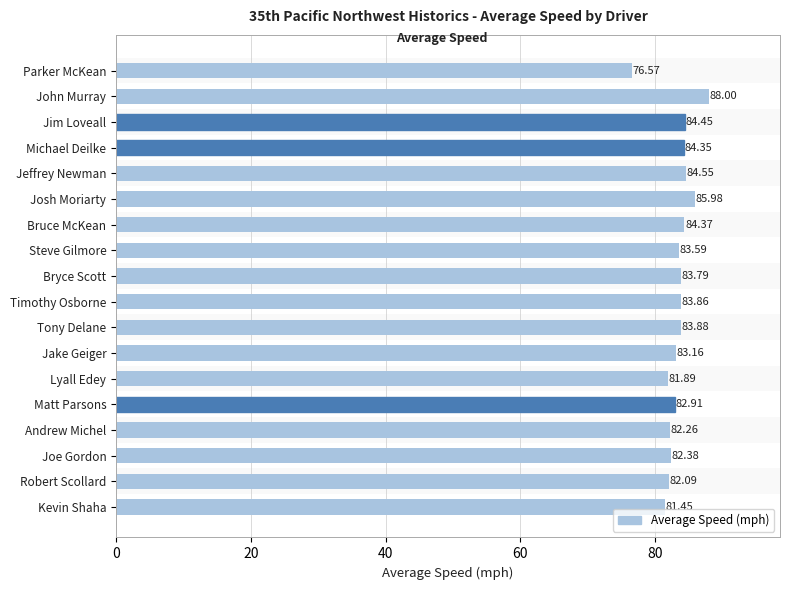

Approximately how many times larger is the value at Matt Parsons compared to Tony Delane?

1.0